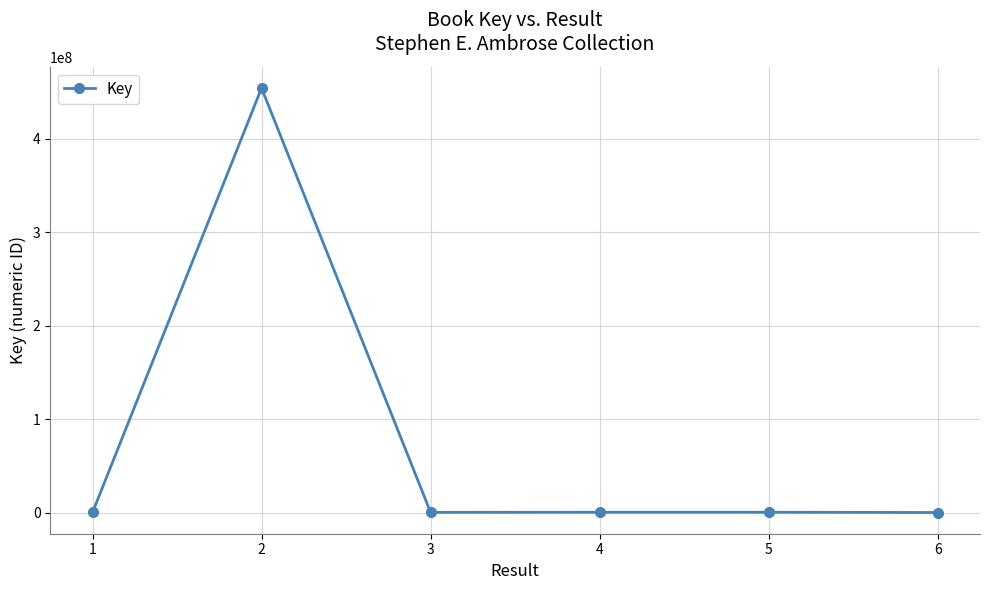

What is the difference between the maximum and minimum values?

454171961